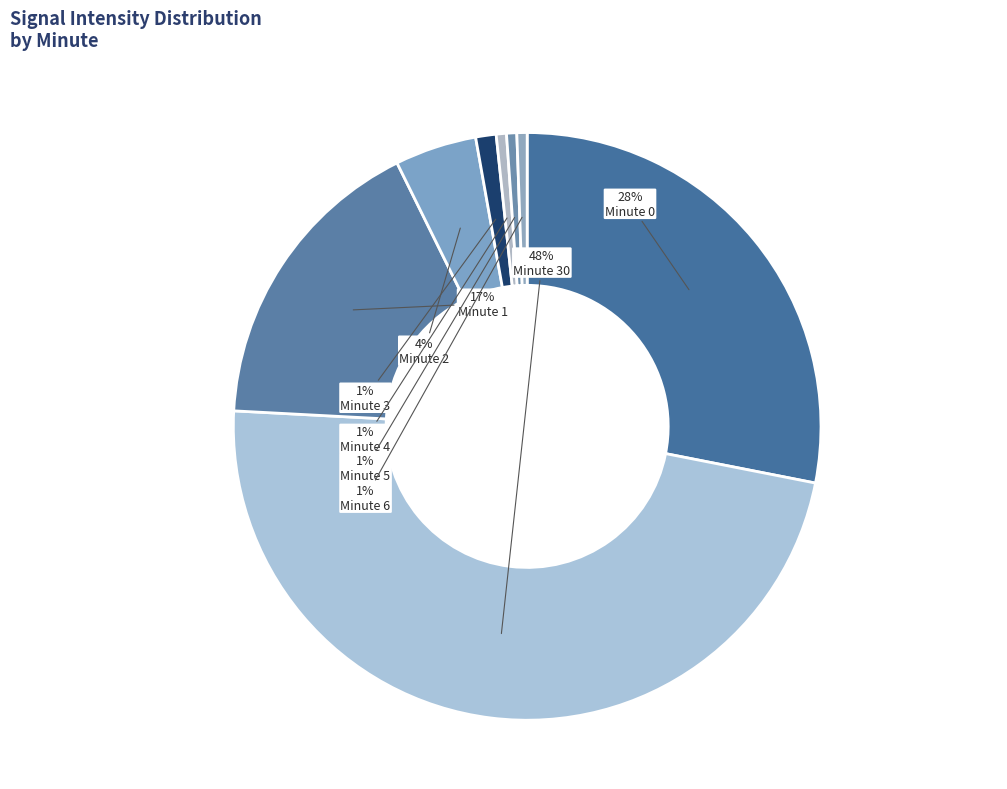

Does any single category account for the majority?

No